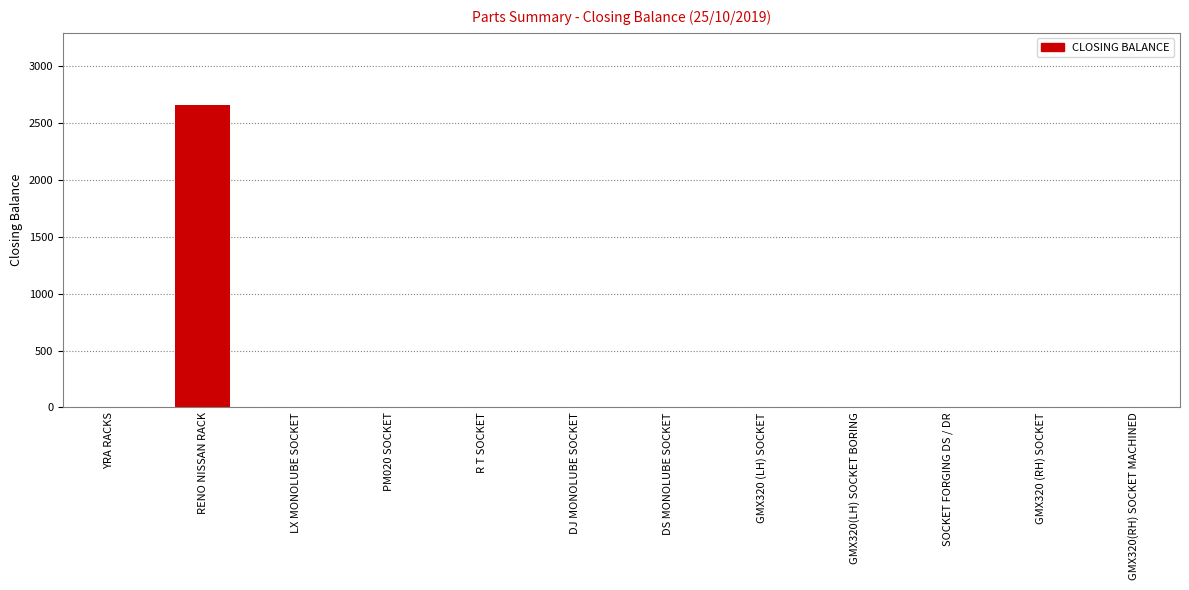

What is the maximum value shown in the chart?

2661